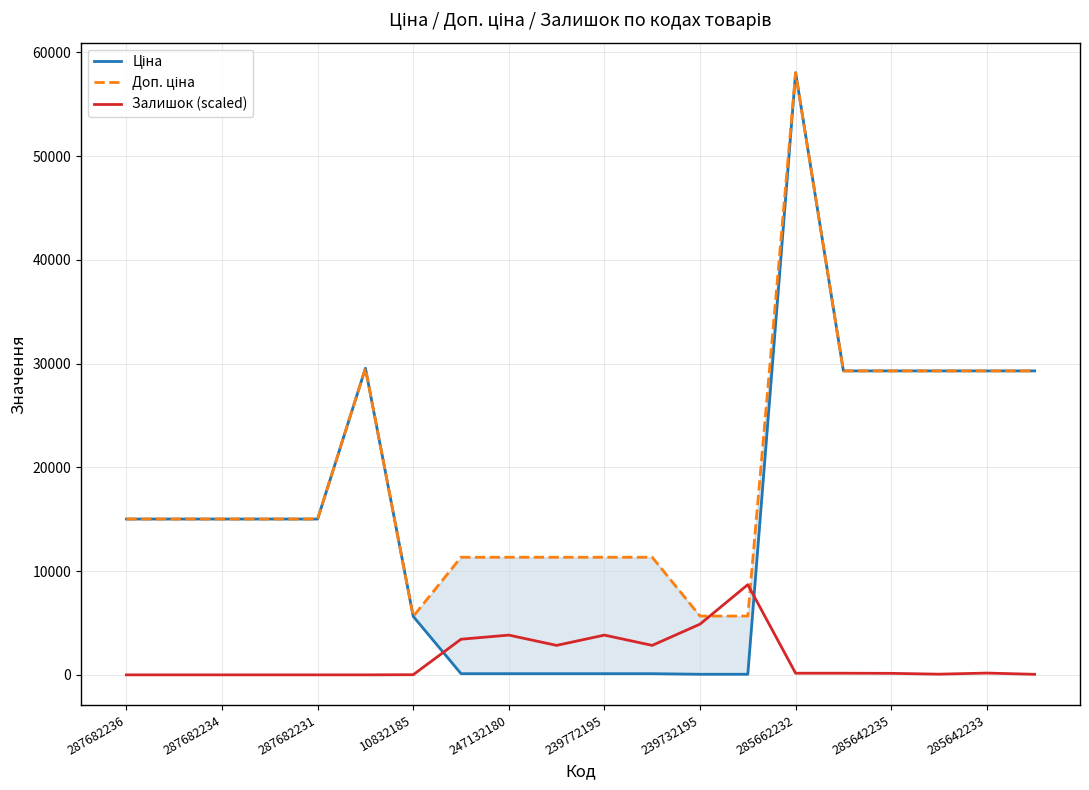

What is the difference between the highest and lowest values at 19?

29242.0